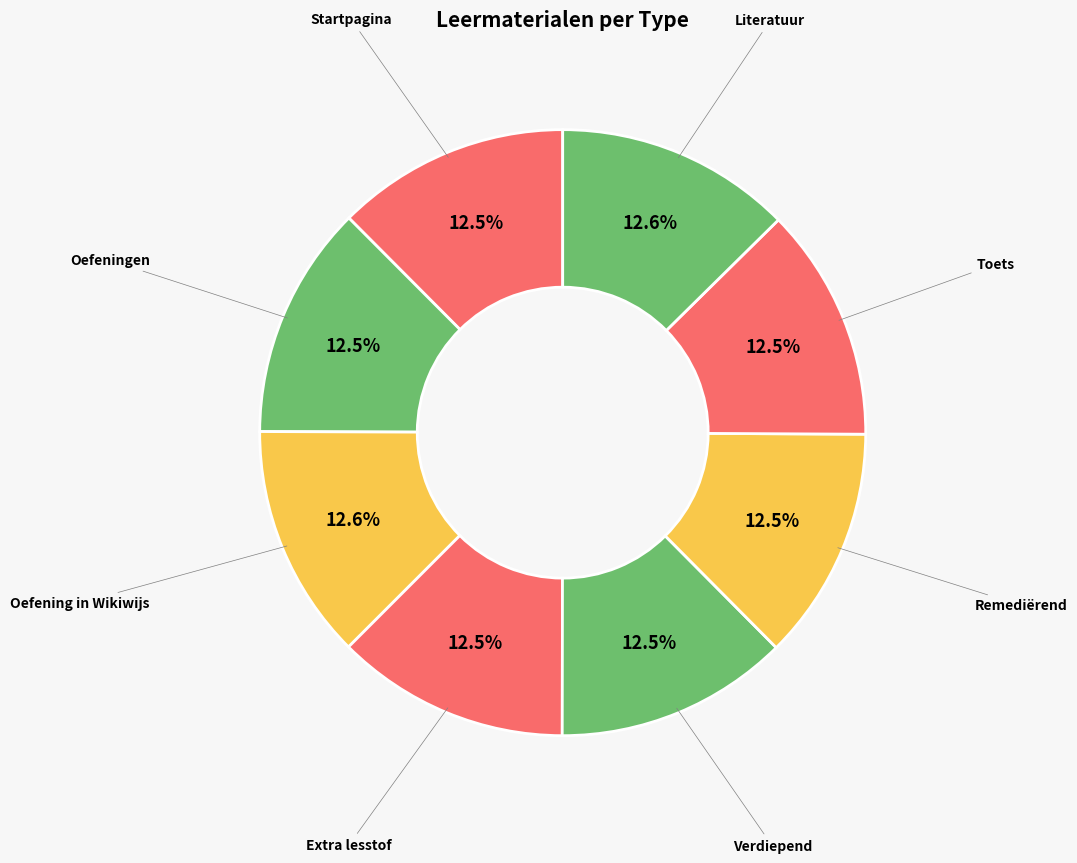

The Oefening in Wikiwijs slice represents 21% of the pie. True or false?

False